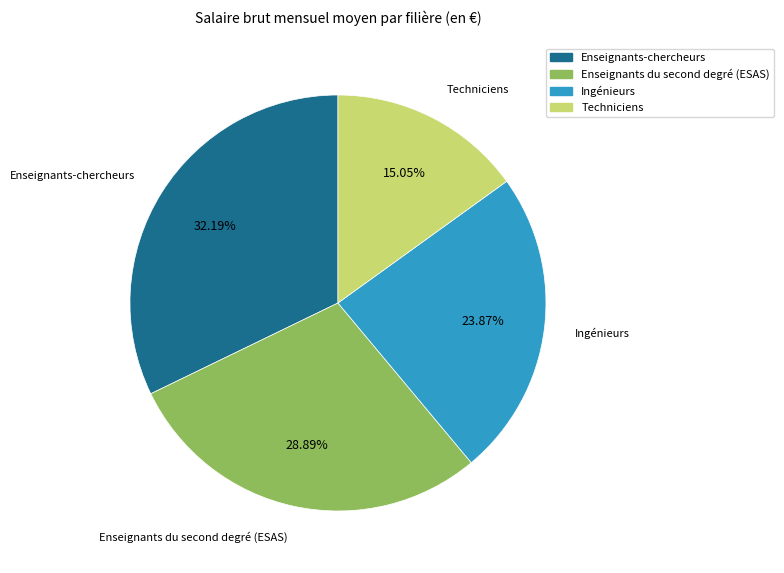

To the nearest percent, what is the difference between the largest and smallest slice percentages?

17%